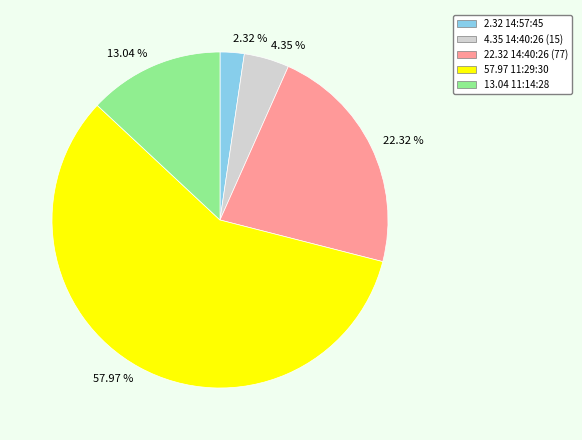

How many segments does this pie chart have?

5